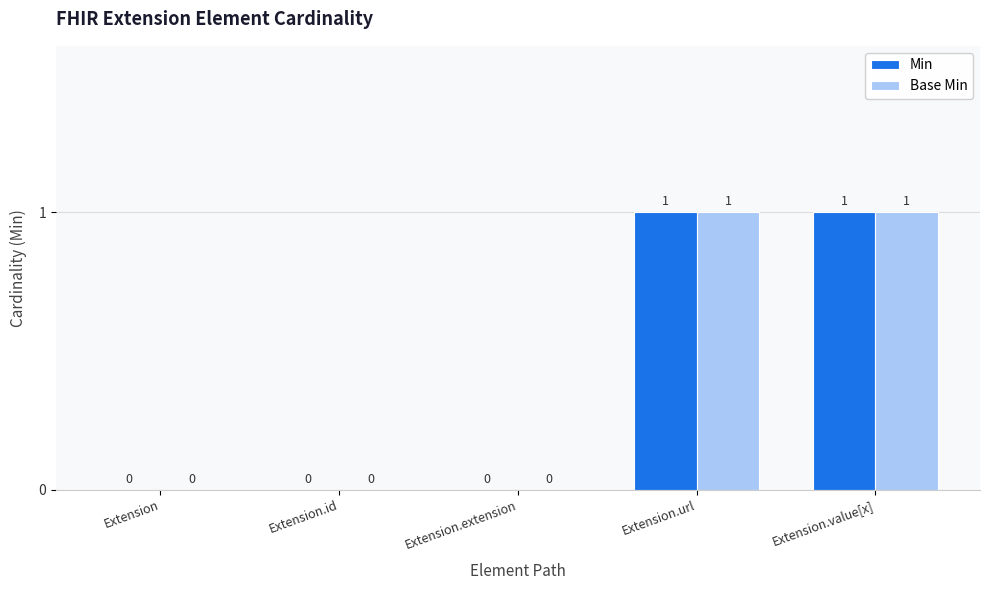

True or false: Base Min has a value of 0 at Extension.extension.

True